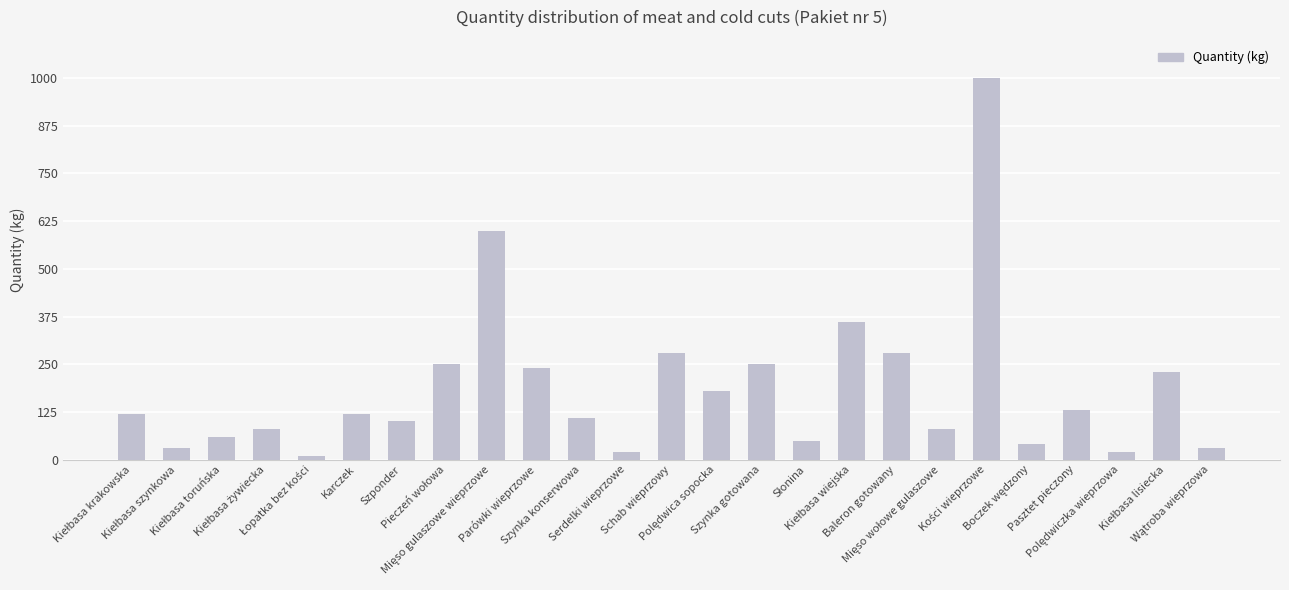

What is the difference between the maximum and minimum values?

990